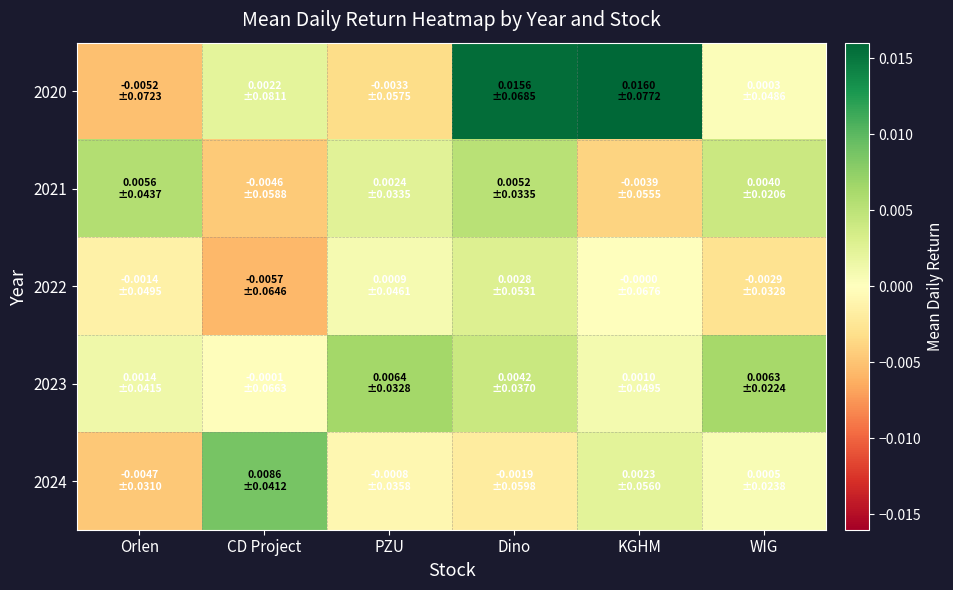

Which series has the widest spread of values?

2020